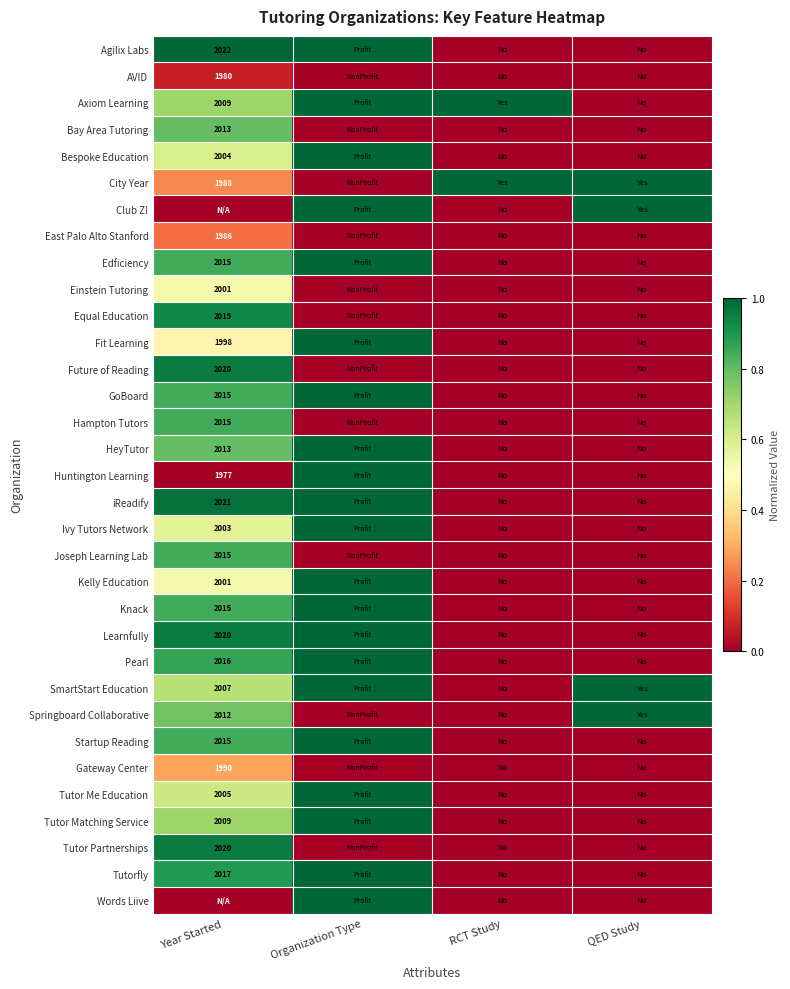

How many data points does each series have?

4